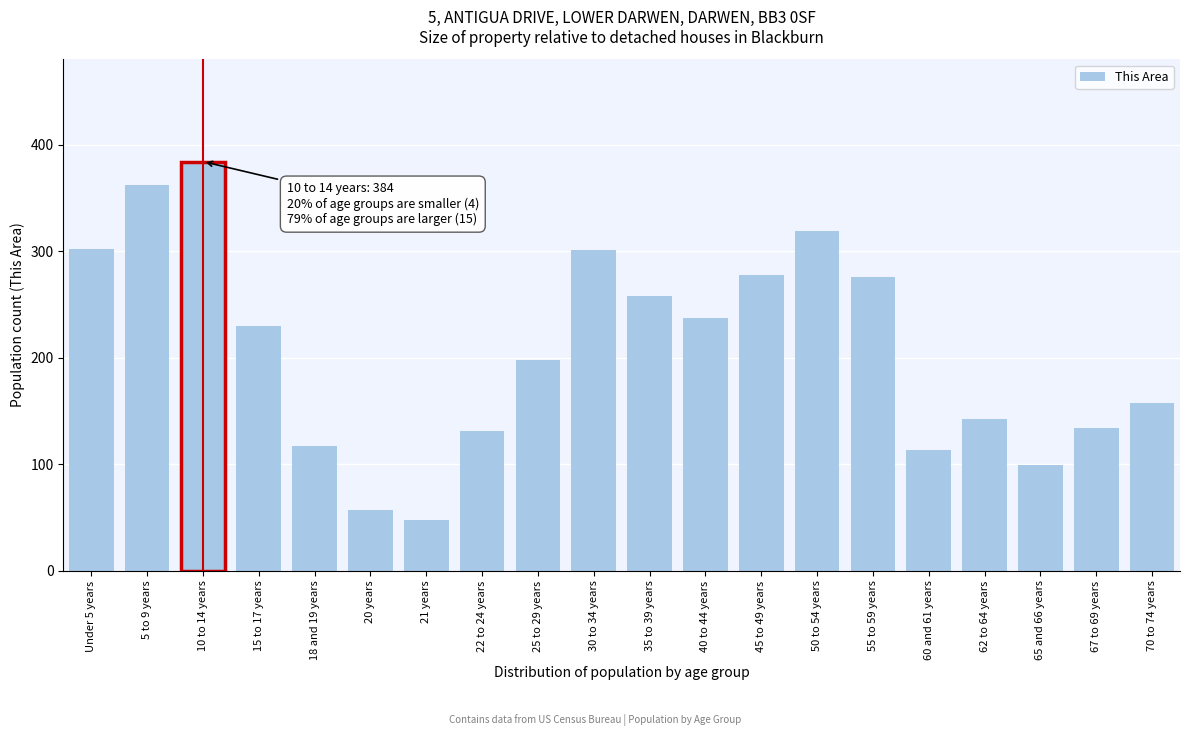

What value does the data have at 21 years, to the nearest 10?

50